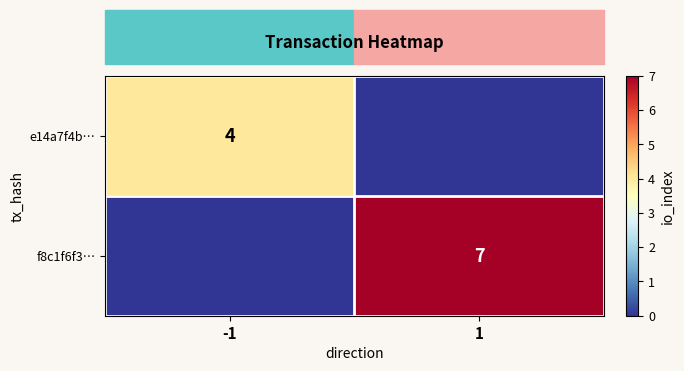

The value of f8c1f6f3… at 1 is 3. True or false?

False